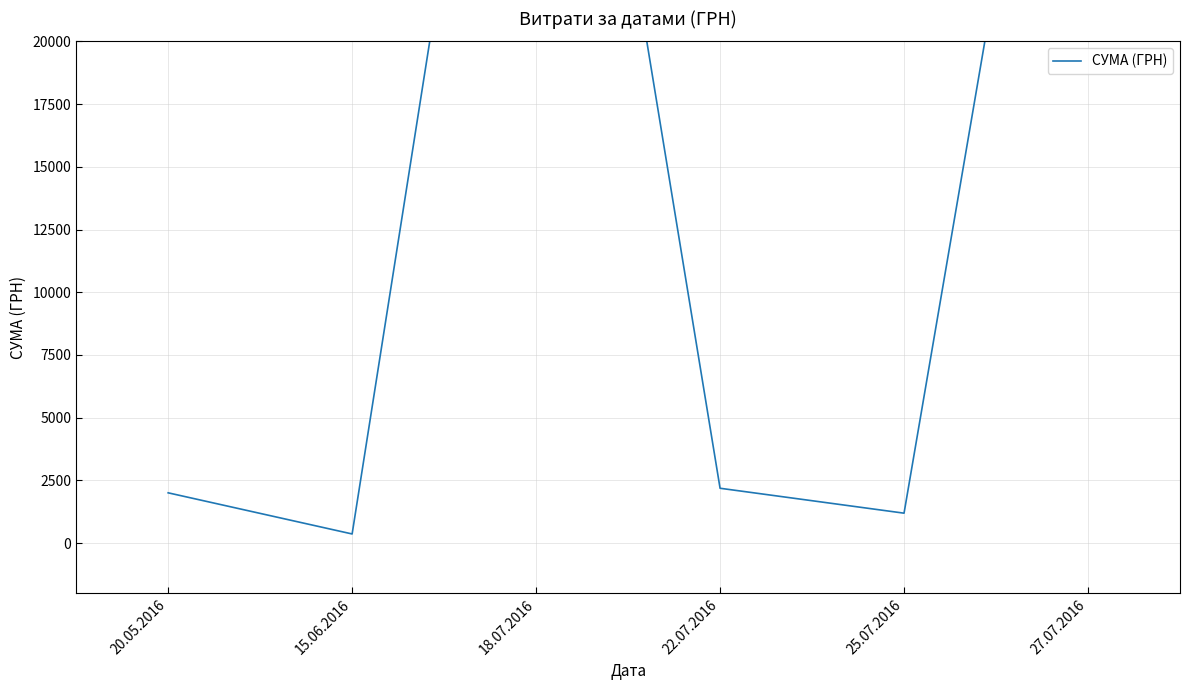

Reading right to left, what are all the values shown in this chart?

27.07.2016=44011.0	25.07.2016=1196.0	22.07.2016=2188.9	18.07.2016=46904.0	15.06.2016=367.2	20.05.2016=2007.0